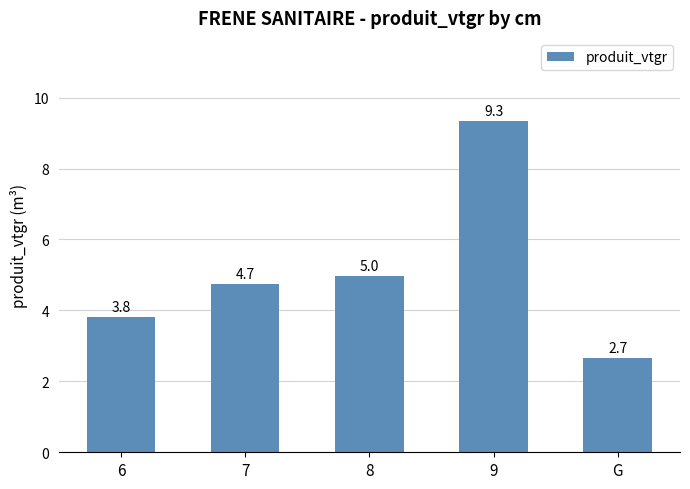

What is the sum of all values?

25.6